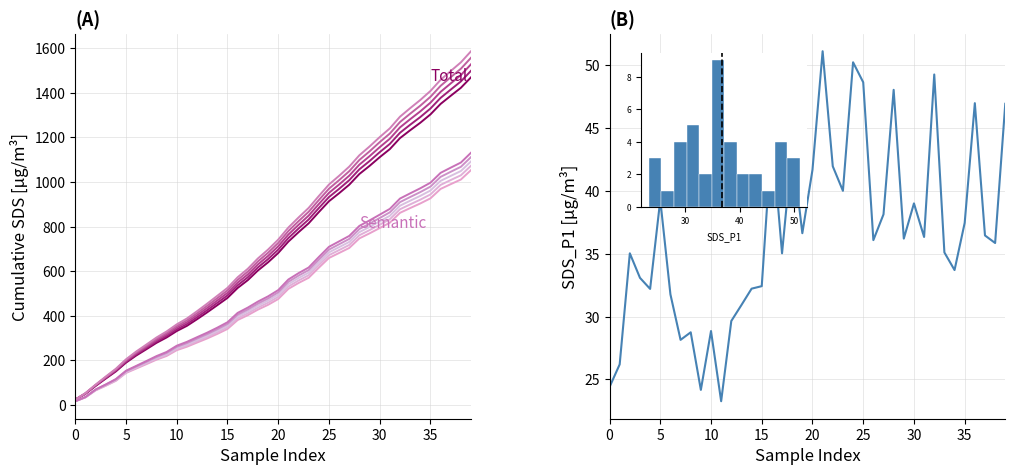

True or false: SDS_P1 and Total cross at least once.

False